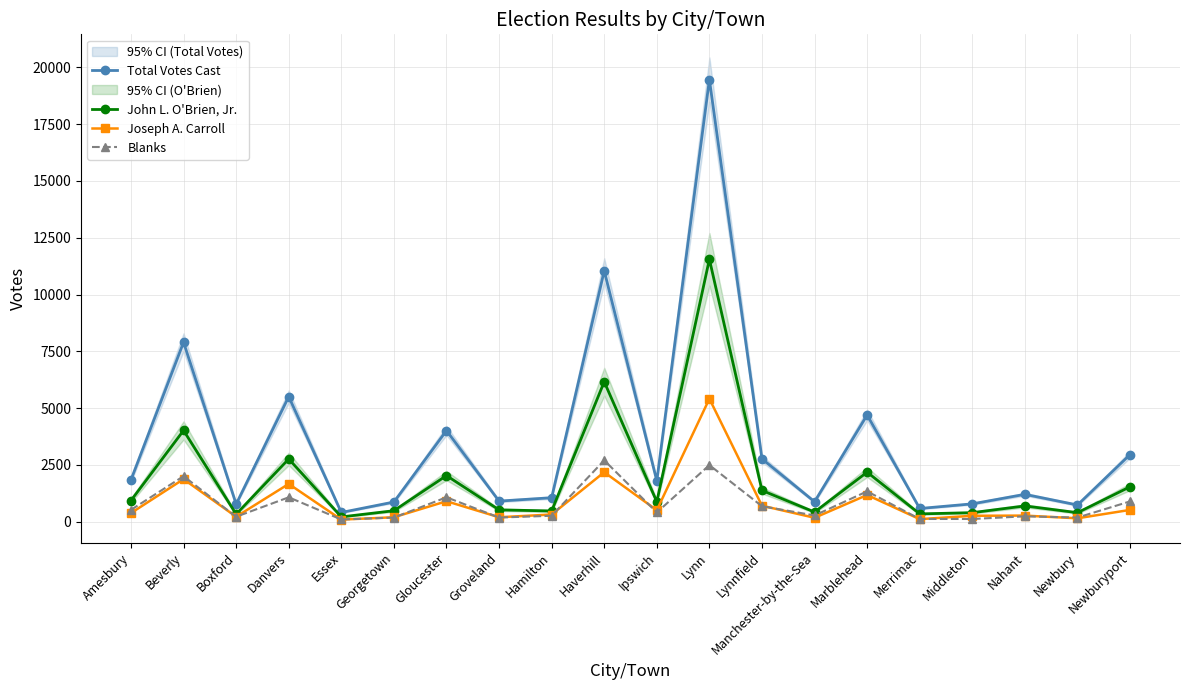

What value does the Blanks series have at Newburyport?

896